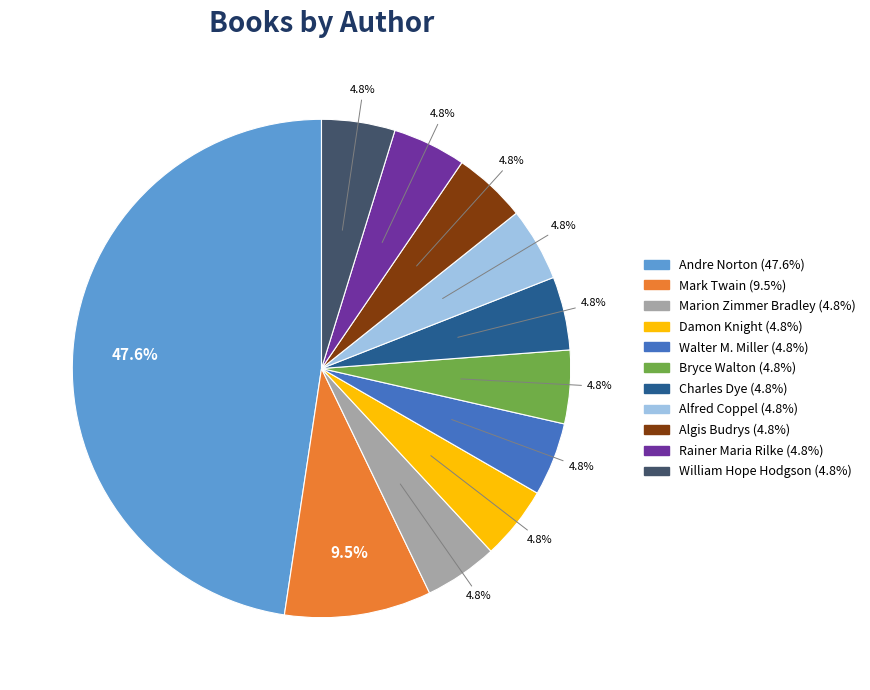

What percentage do Mark Twain and Walter M. Miller together represent?

14.3%